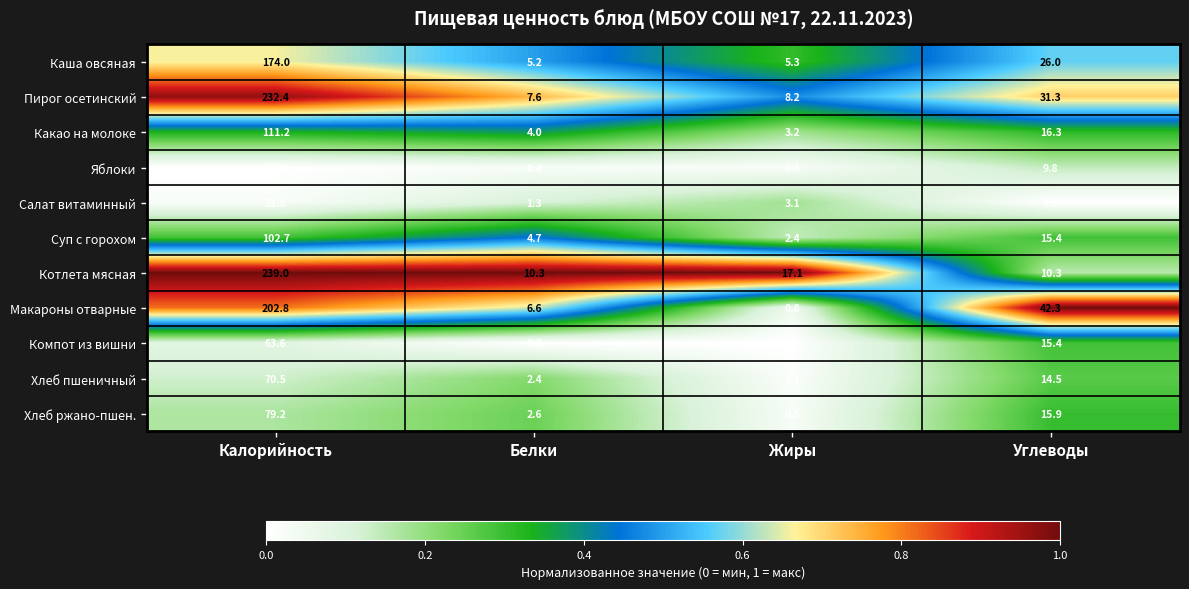

Where is Хлеб пшеничный nearest to the value 35?

Углеводы